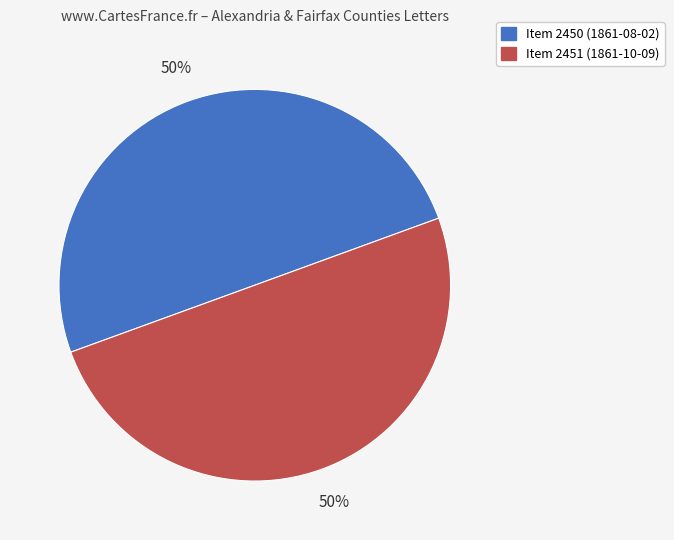

To the nearest percent, what is the average slice percentage?

50%